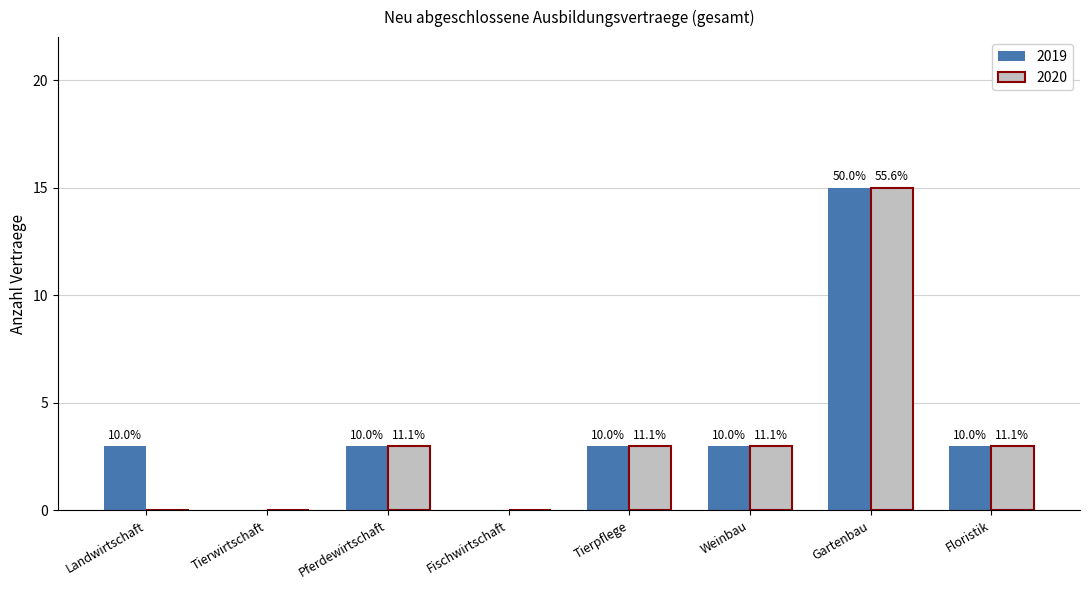

How many groups of bars are there?

8